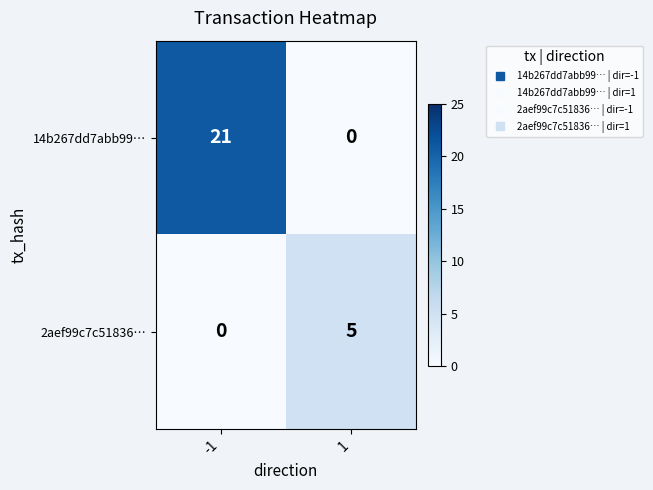

Rank the series by their maximum value, from highest to lowest.

14b267dd7abb99…, 2aef99c7c51836…